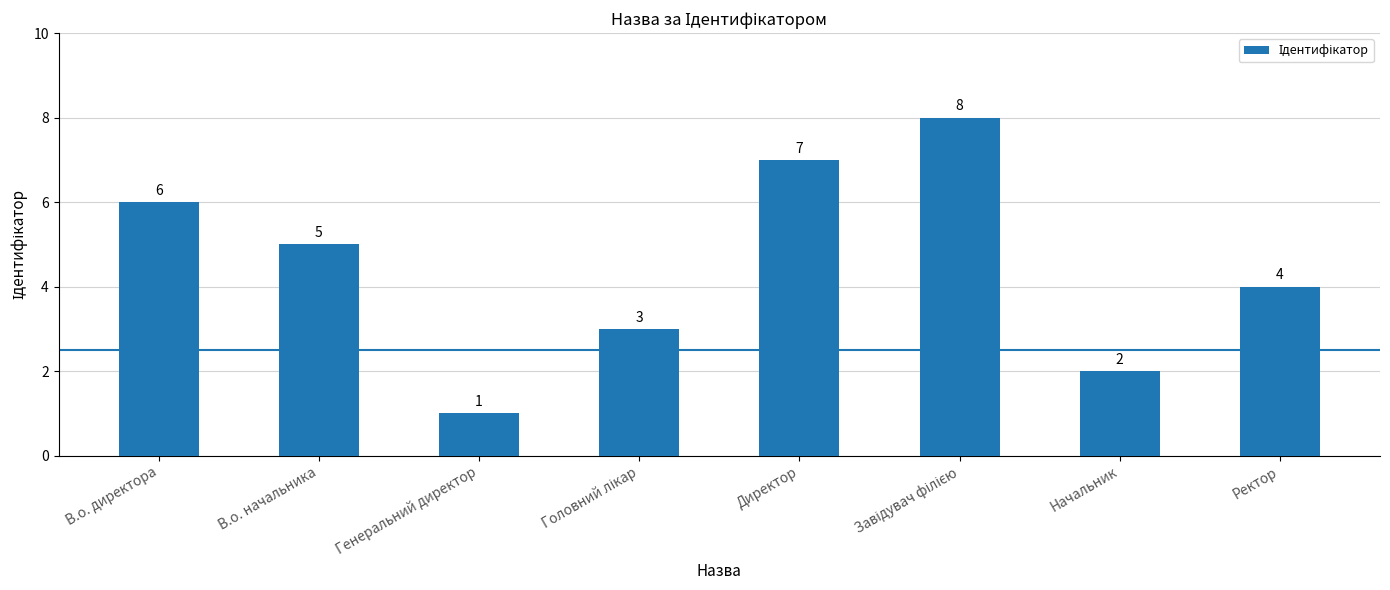

What is the smallest value displayed?

1